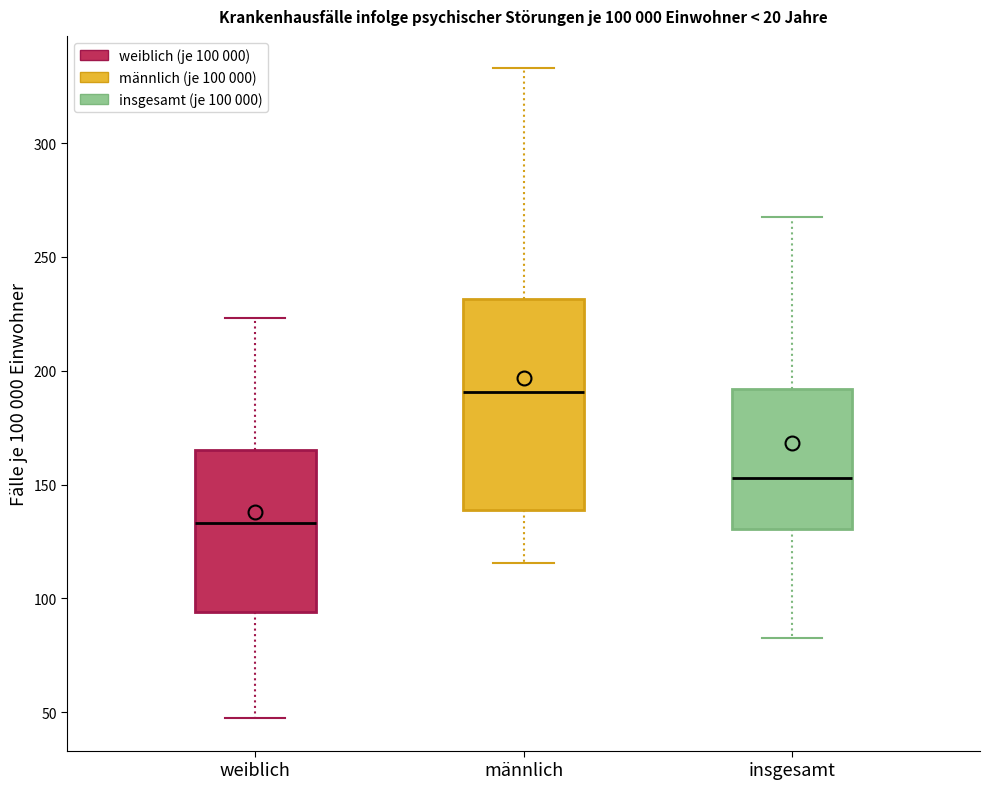

Which box's median line is the lowest?

weiblich